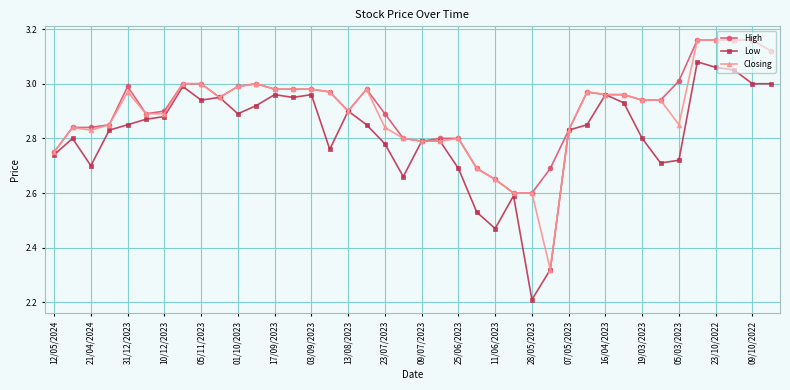

True or false: High has more than 1 interior local peaks.

True